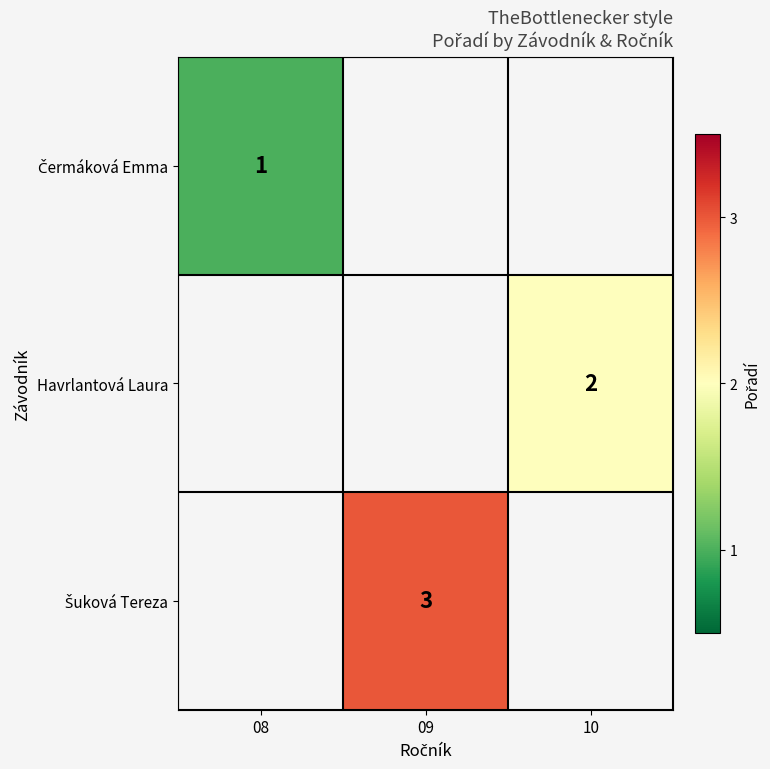

At which category does the chart reach its peak across all series?

09